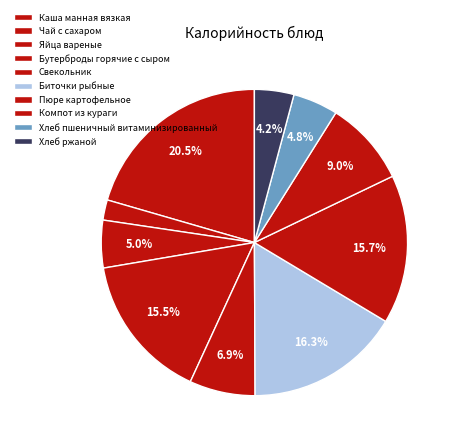

To the nearest percent, what is the combined percentage of Бутерброды горячие с сыром and Хлеб ржаной?

20%